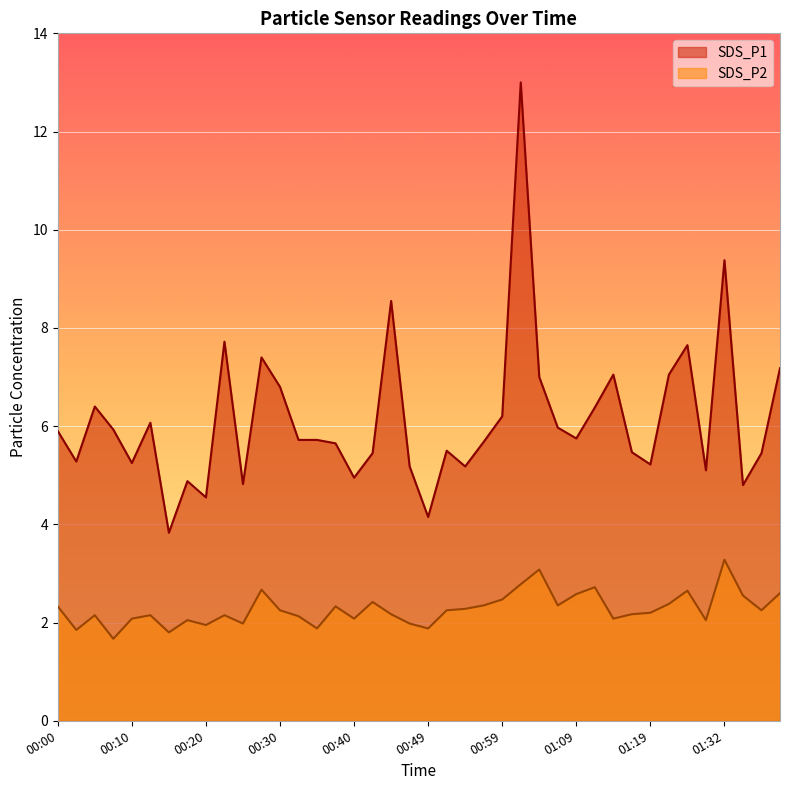

Is it true that SDS_P2 equals 5.8 at 01:32?

False